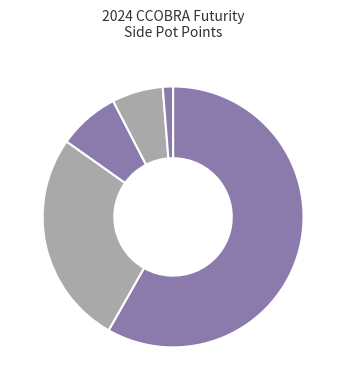

How many segments does this pie chart have?

5